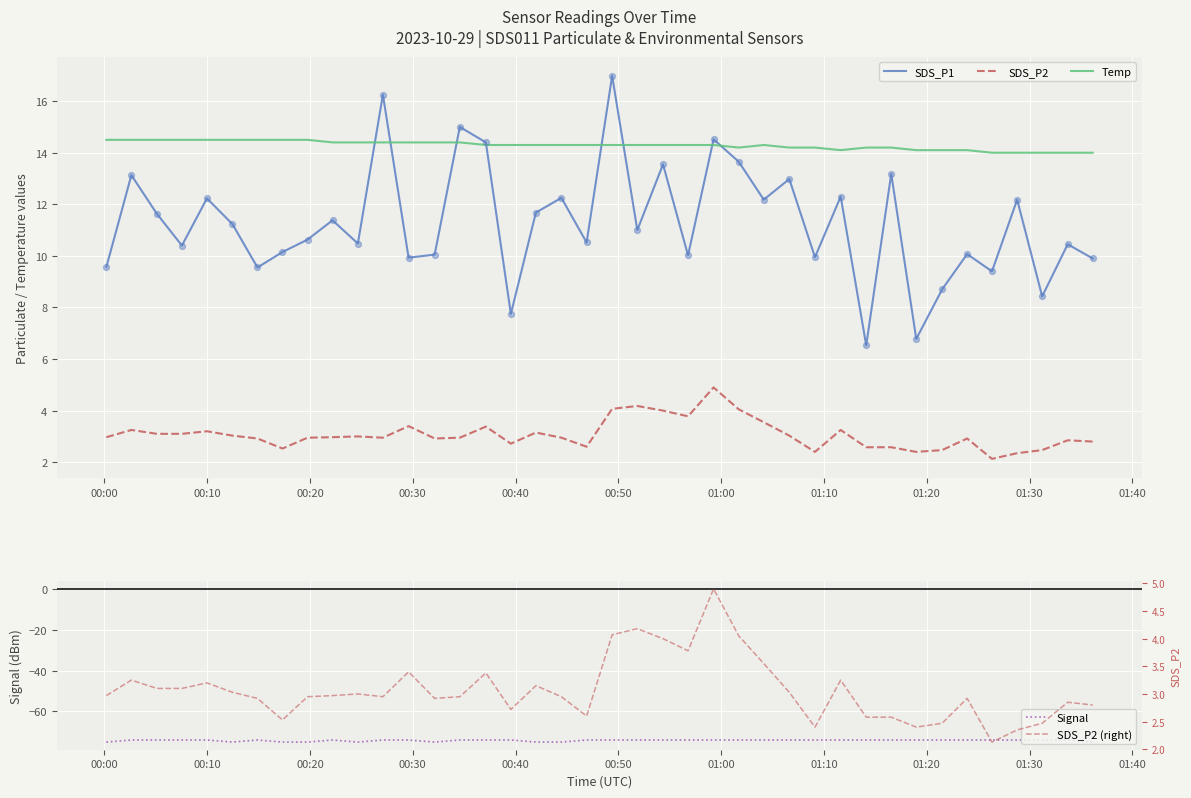

Which series has the largest total across all categories?

Temp